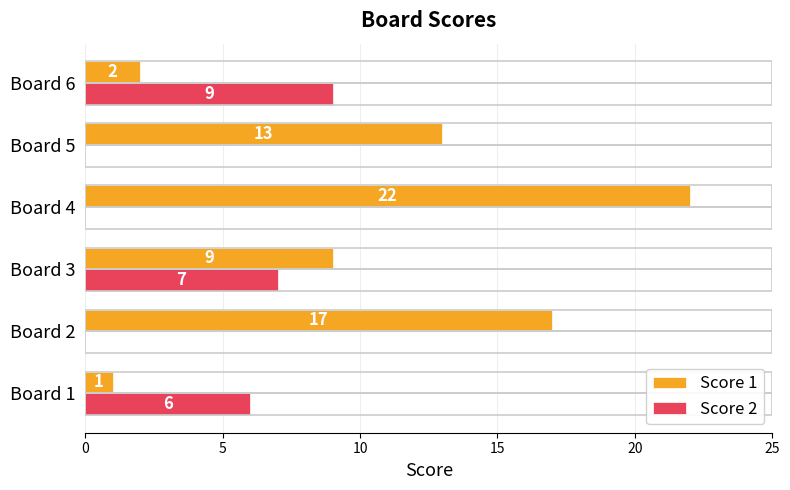

What value does the Score 1 series have at Board 5?

13